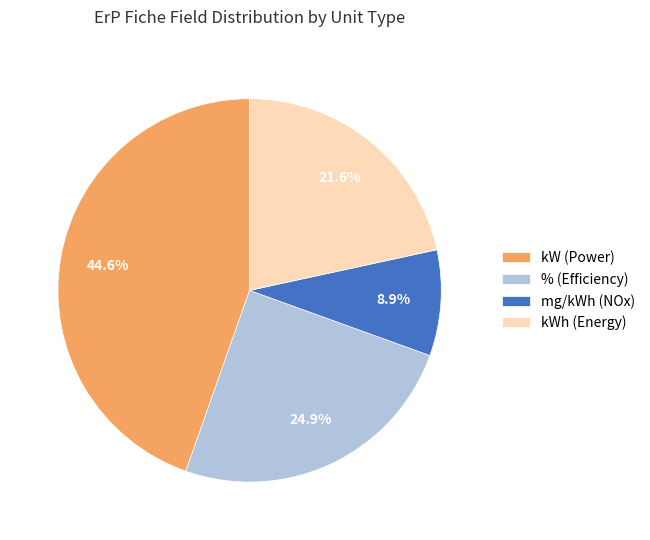

Which category has the smallest portion of the pie?

mg/kWh (NOx)